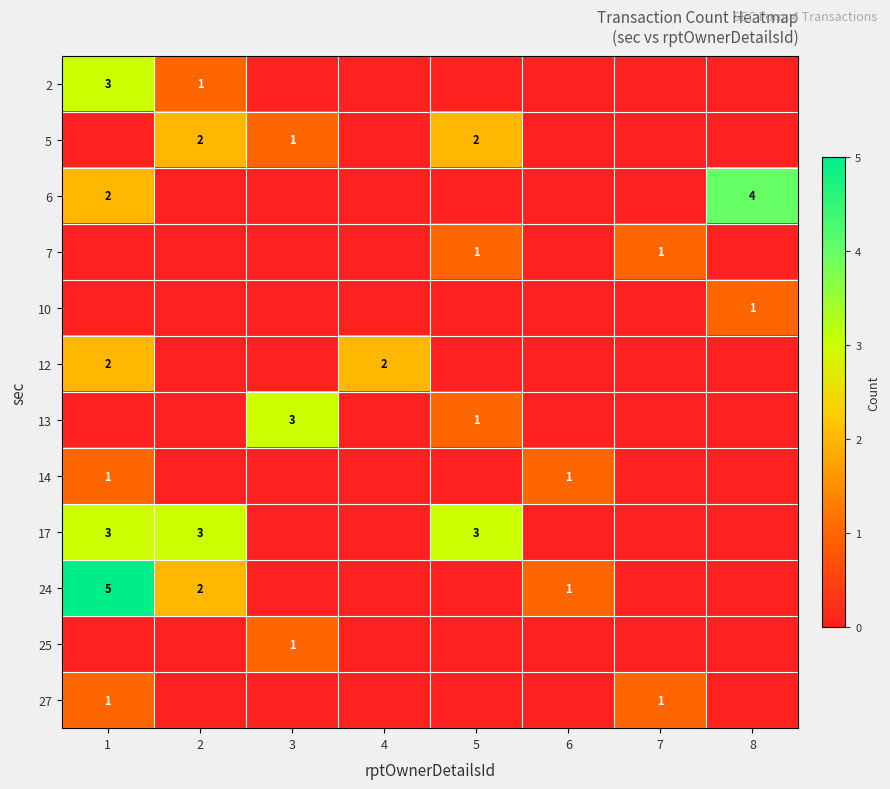

Which label corresponds to the largest value in the chart?

1